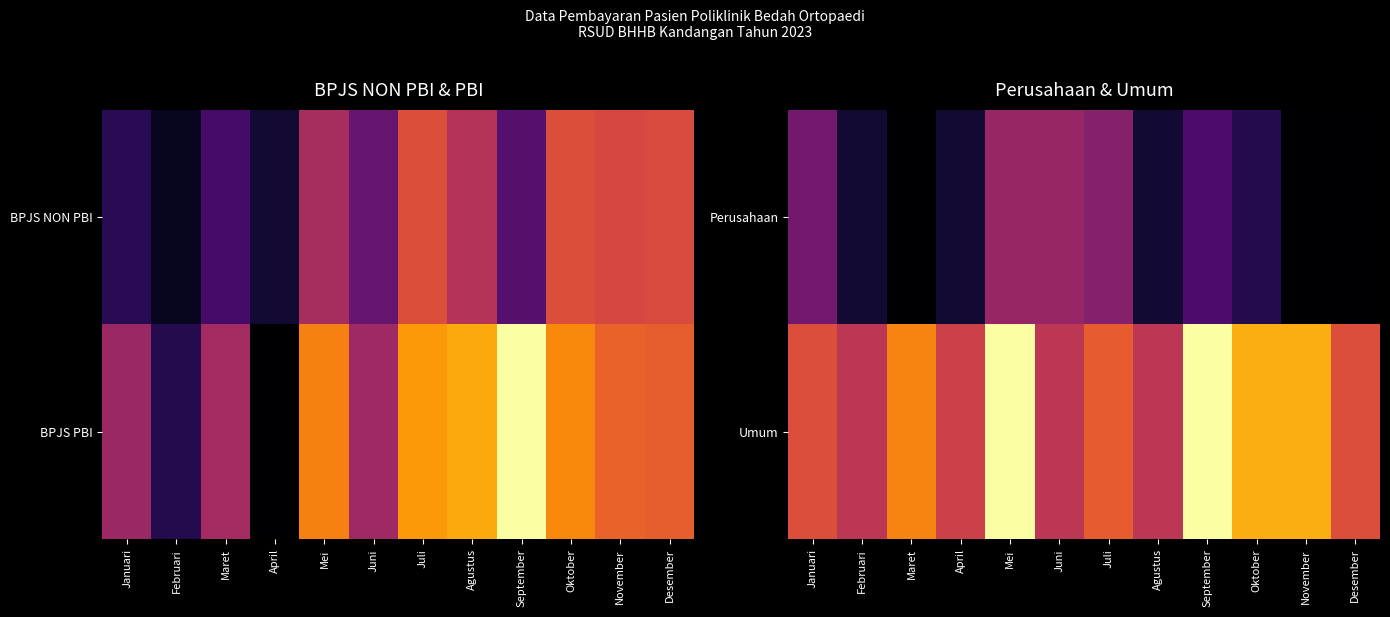

What is the difference between the highest and lowest values at Juni?

2